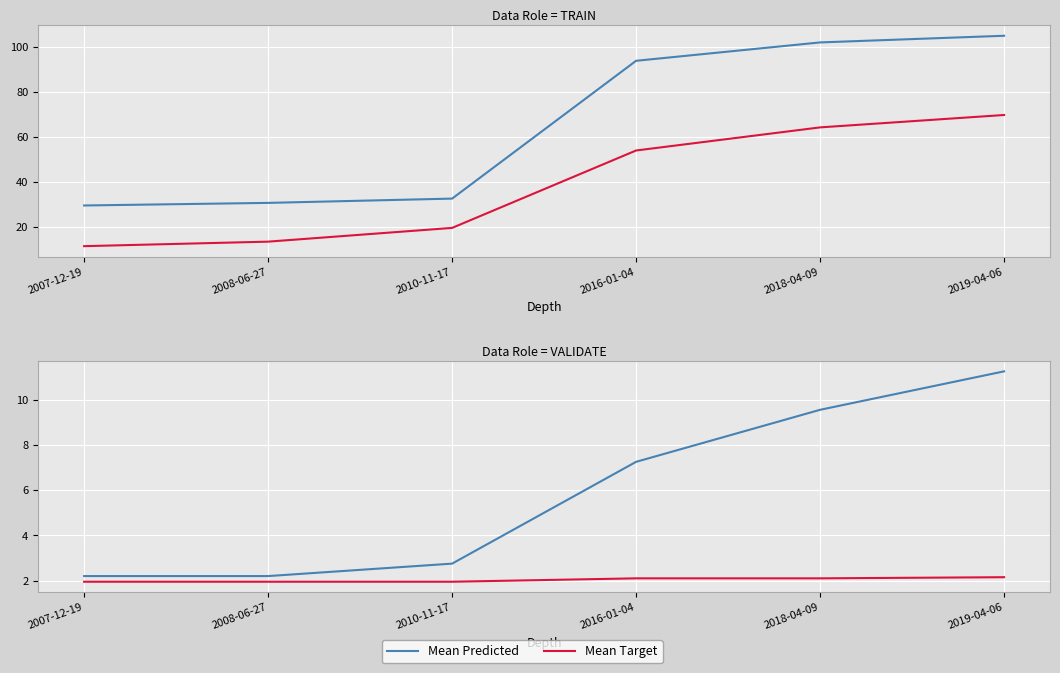

List the series in order of their peak value, lowest first.

Mean Target, Mean Predicted